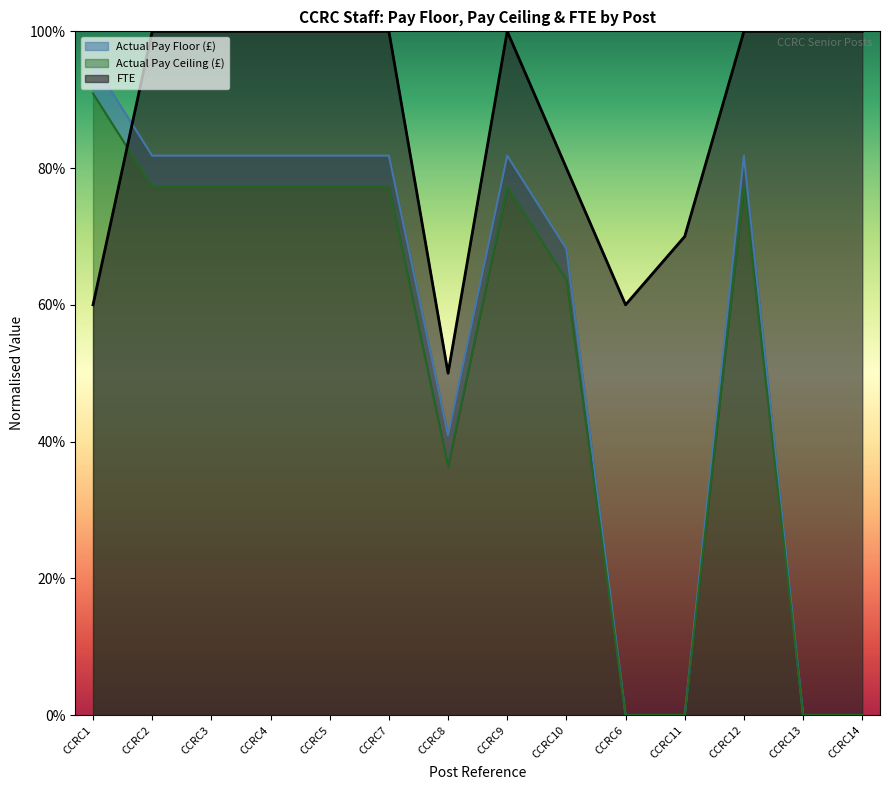

How many times do Actual Pay Ceiling (£) (norm) and FTE cross each other?

1